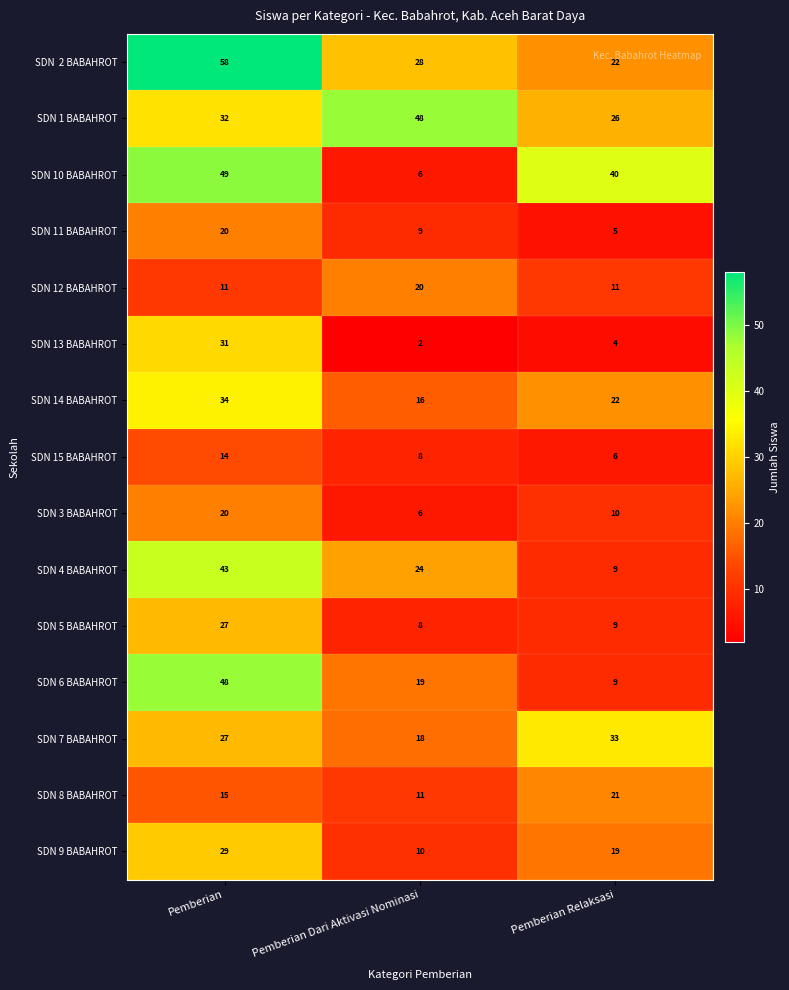

Read the SDN 10 BABAHROT value at Pemberian Relaksasi.

40